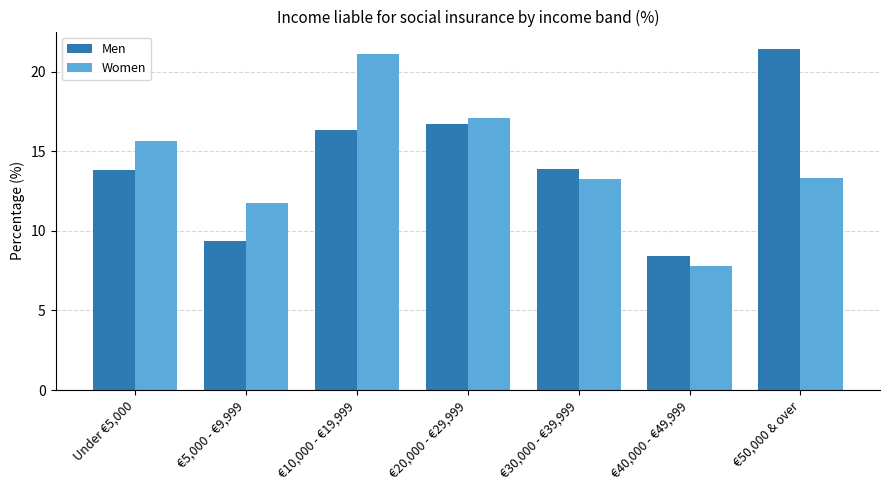

What is the label of the 5th bar from the right?

€10,000 - €19,999